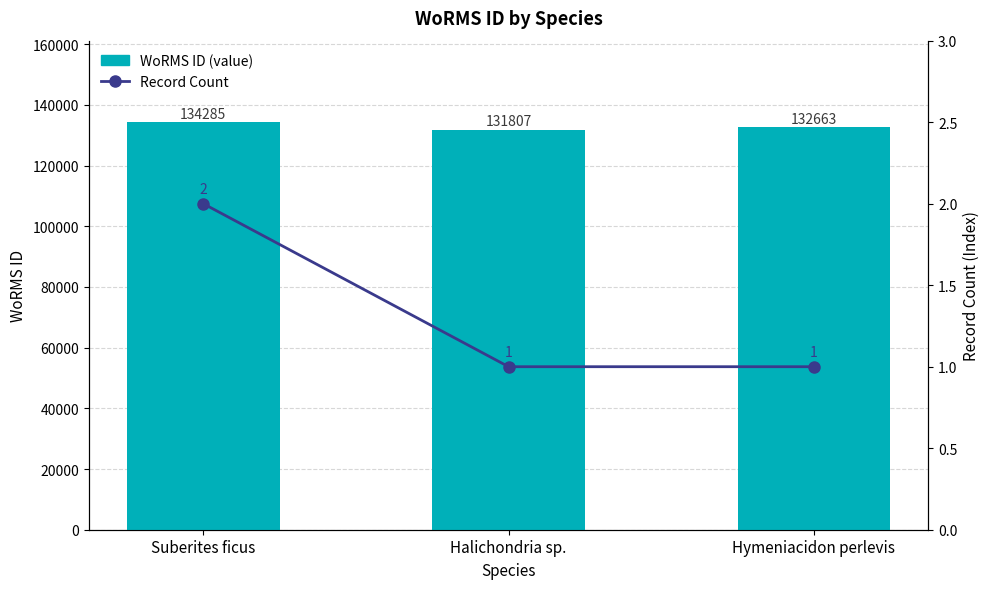

What is the difference between the maximum and minimum values in the WoRMS ID (value) series?

2478